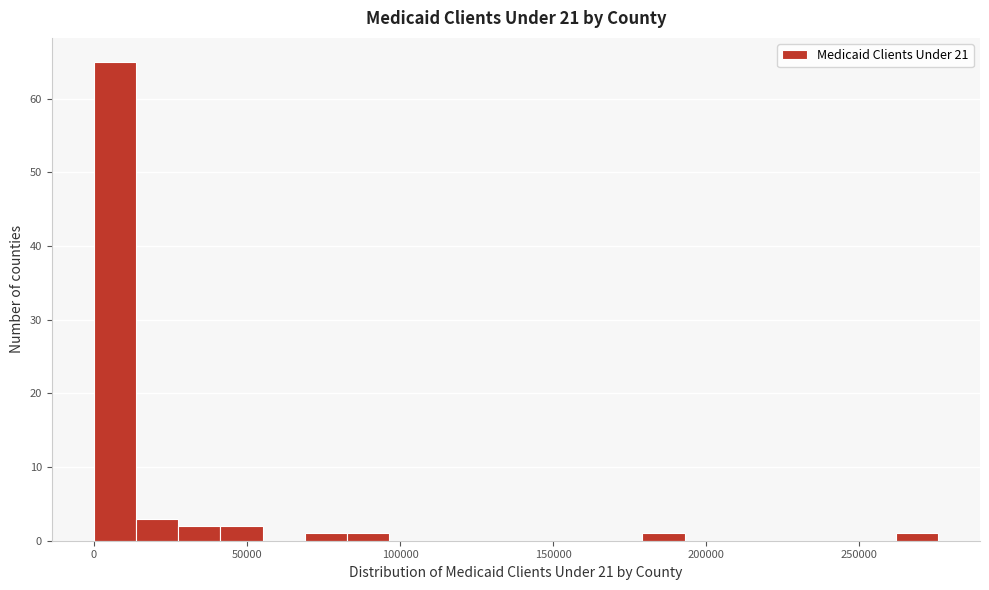

Read against the x-axis, roughly where is the centre of the tallest bar?

5000